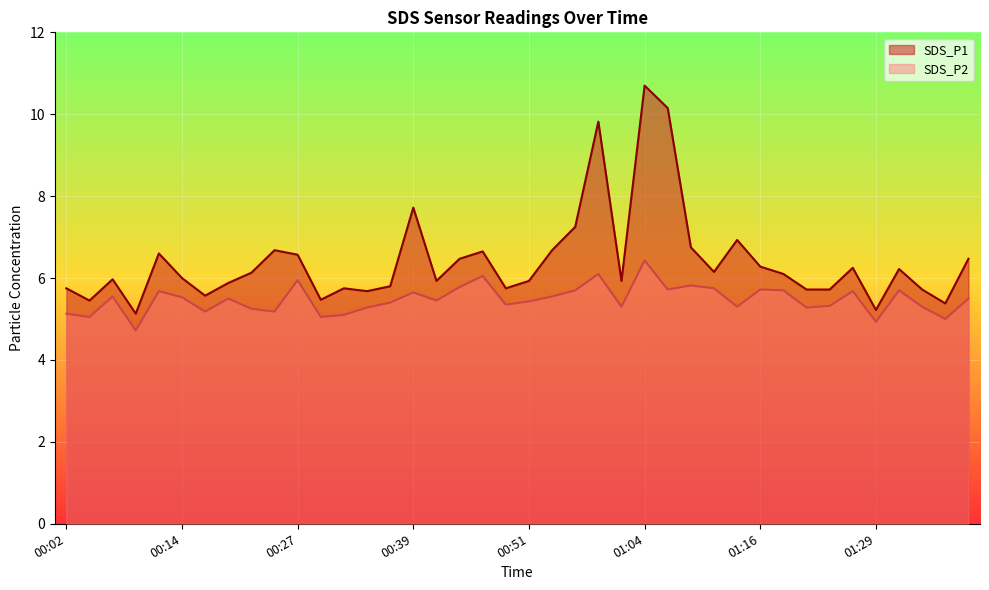

Rank the series at 01:34 from highest to lowest value.

SDS_P1, SDS_P2